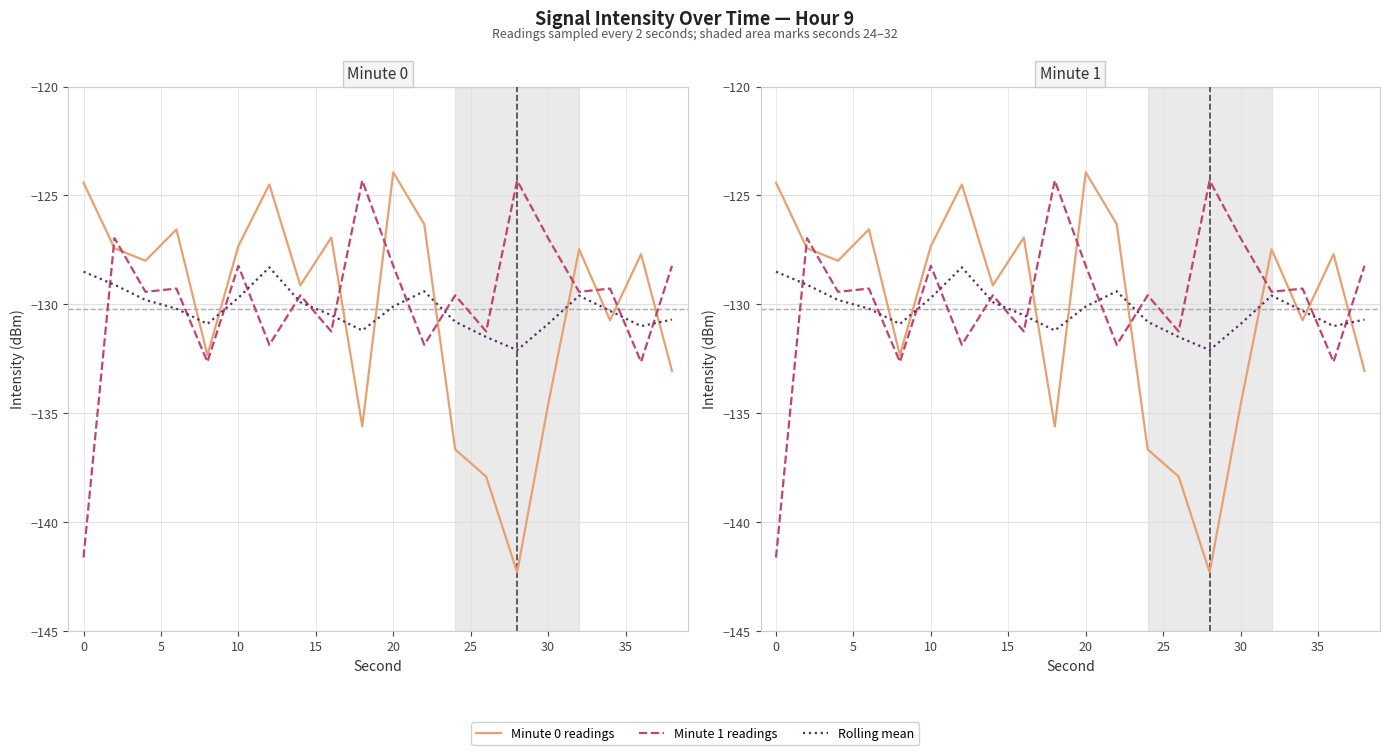

How many lines are shown in the chart?

3